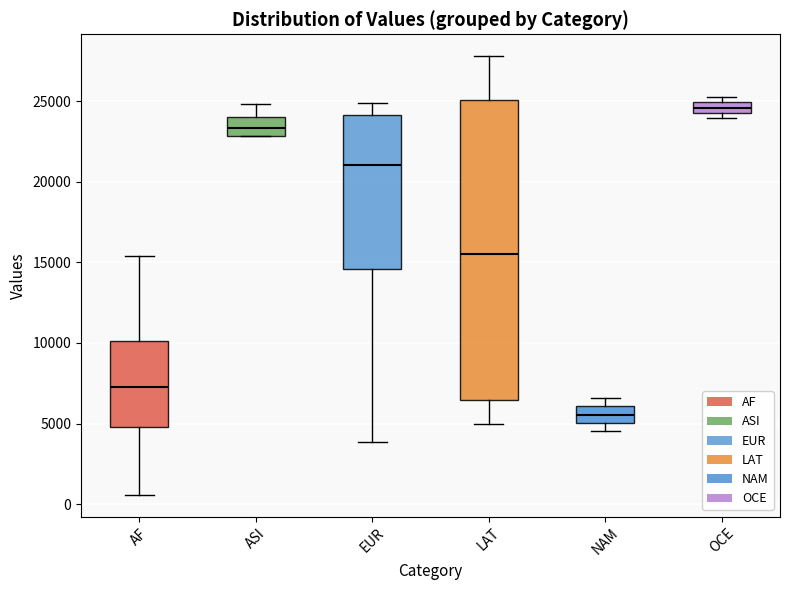

Comparing the boxes themselves (not the whiskers), which one is the tallest?

LAT